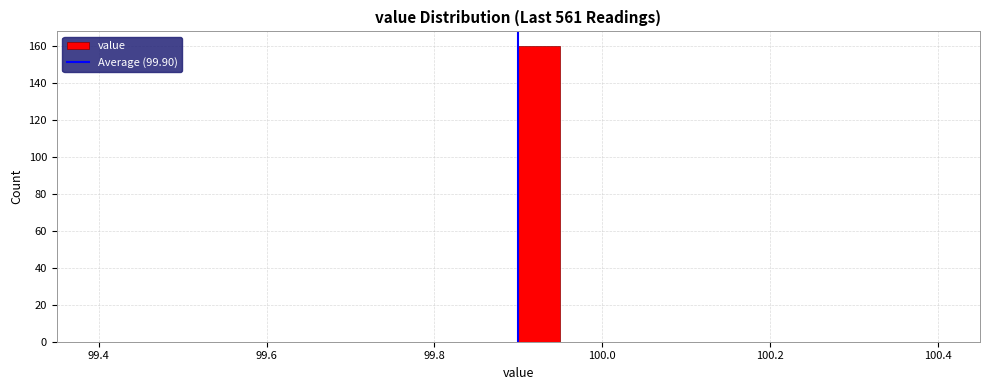

Read against the x-axis, roughly where is the centre of the tallest bar?

99.92